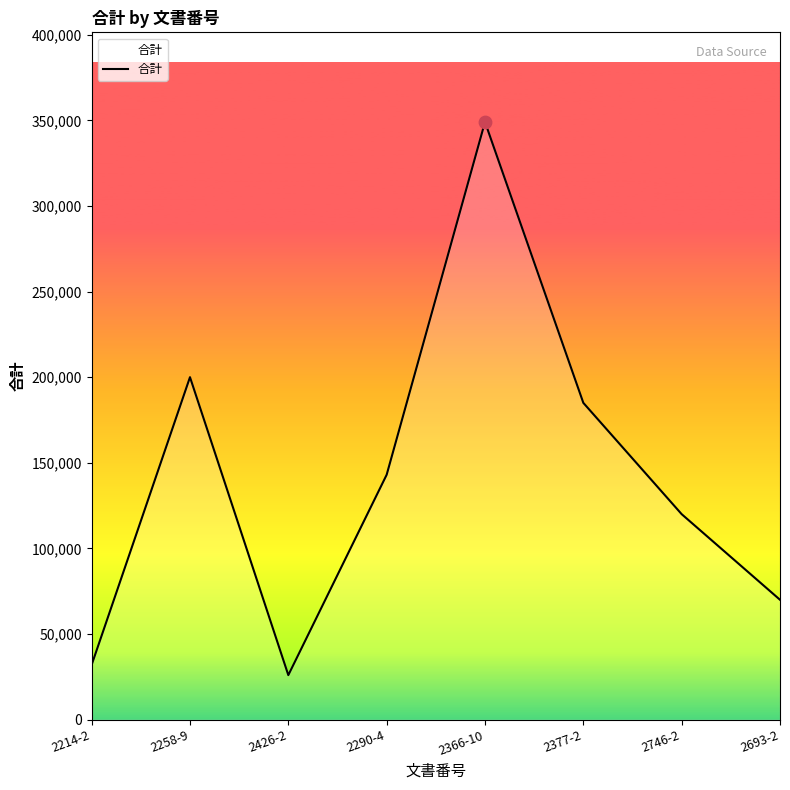

Which has a higher value, 2377-2 or 2746-2?

2377-2